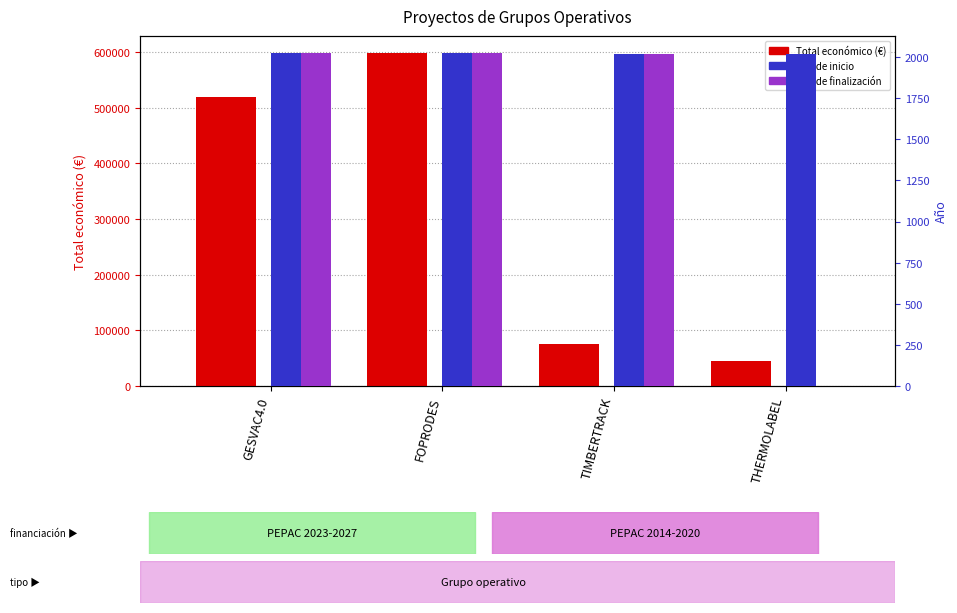

What is the maximum value for Año de finalización?

2027